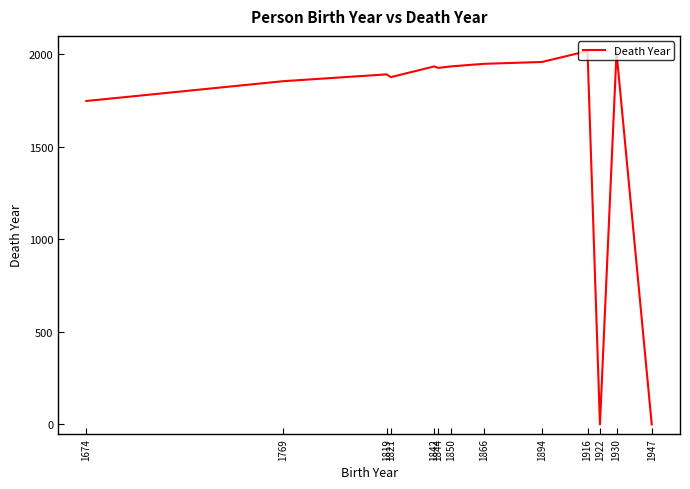

What is the change in value from 1674 to 1821?

+129